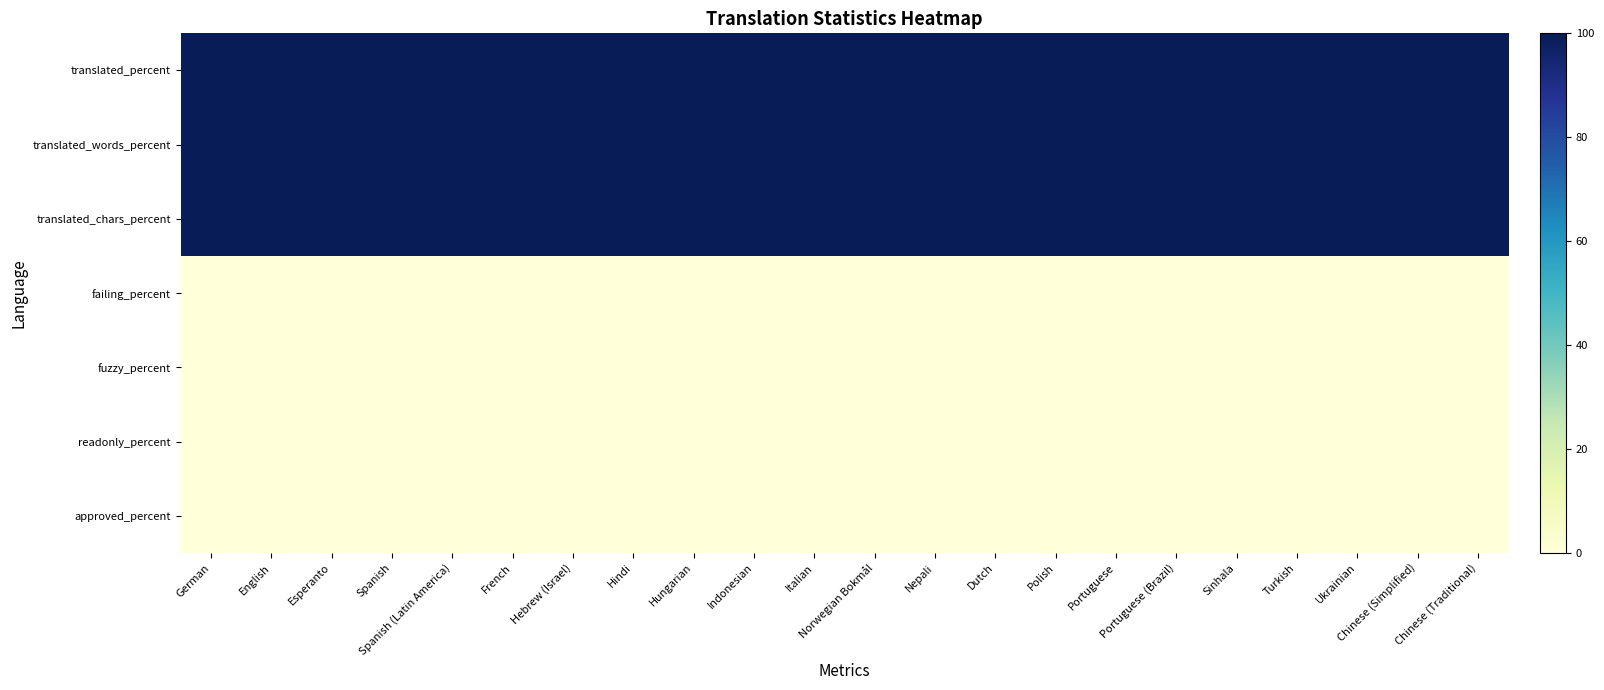

How many categories are shown in the chart?

22